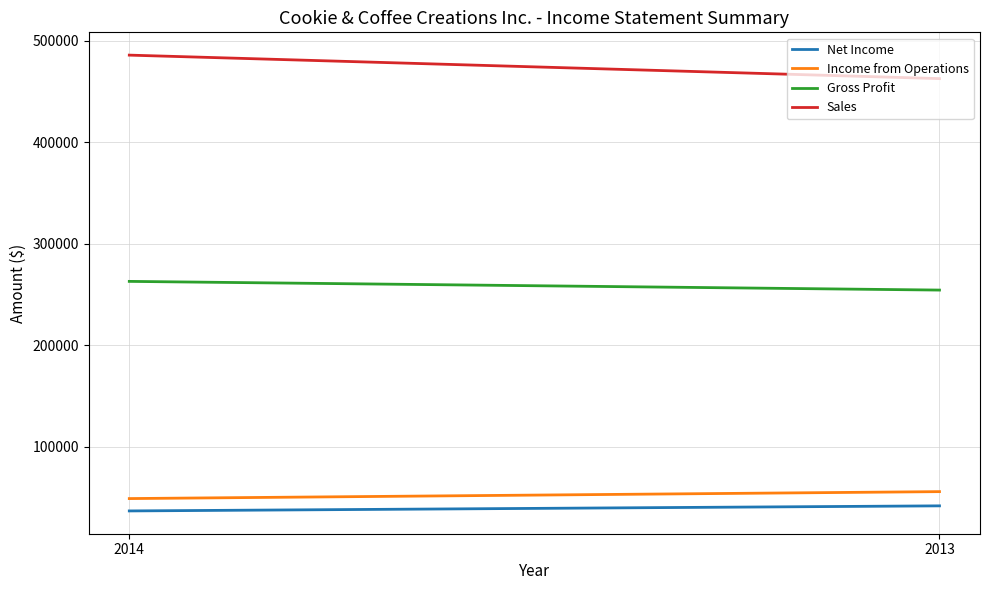

Rank the series by their maximum value, from highest to lowest.

Sales, Gross Profit, Income from Operations, Net Income